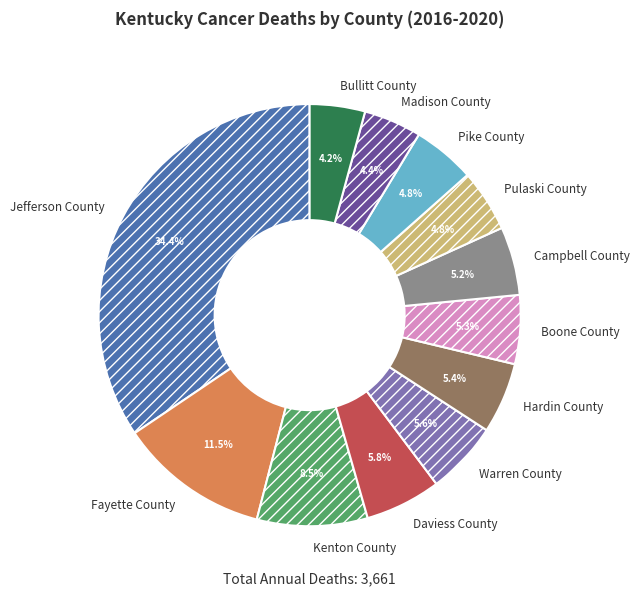

How many segments does this pie chart have?

12